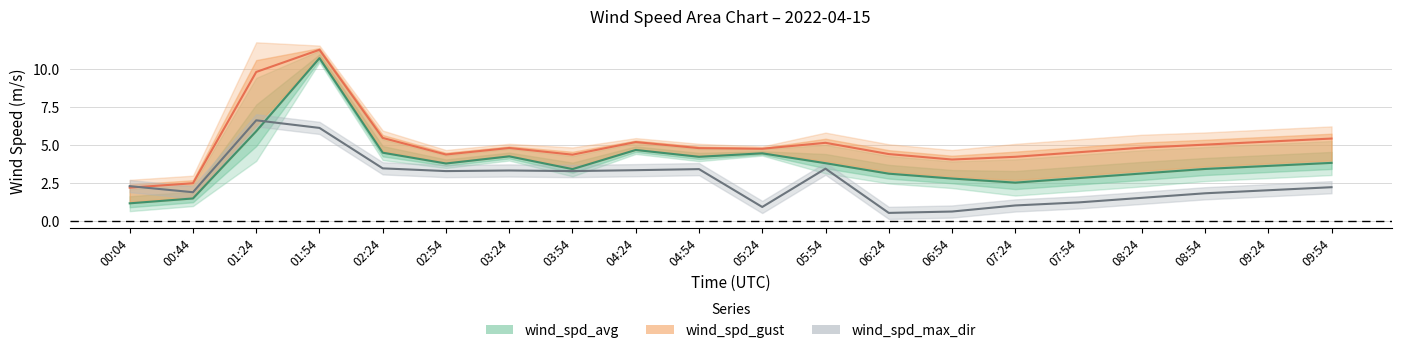

What is the difference between the second highest and minimum values in the wind_spd_avg series?

4.7